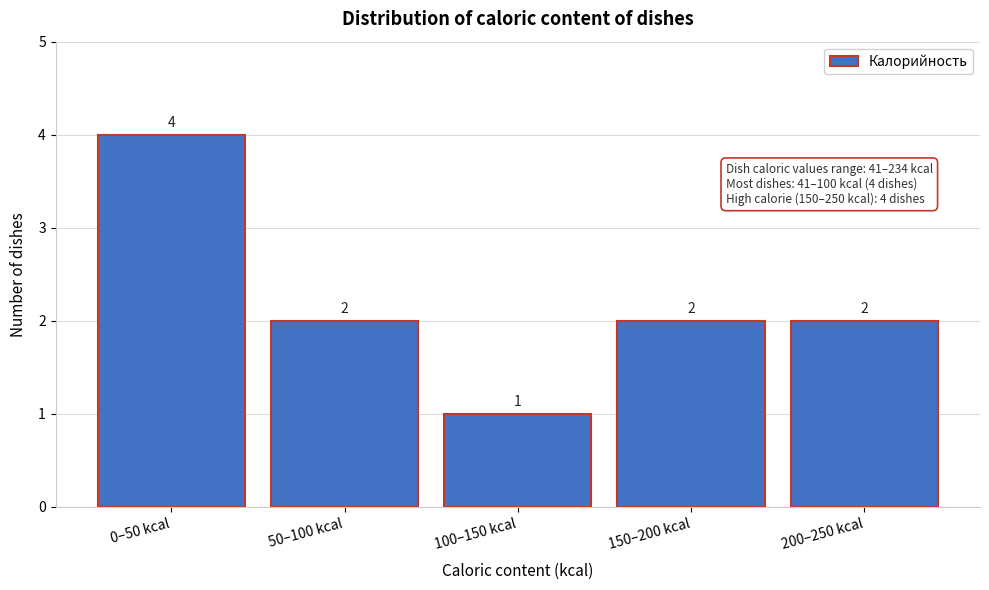

Reading left to right, list all the values displayed in this chart.

0–50 kcal=4	50–100 kcal=2	100–150 kcal=1	150–200 kcal=2	200–250 kcal=2